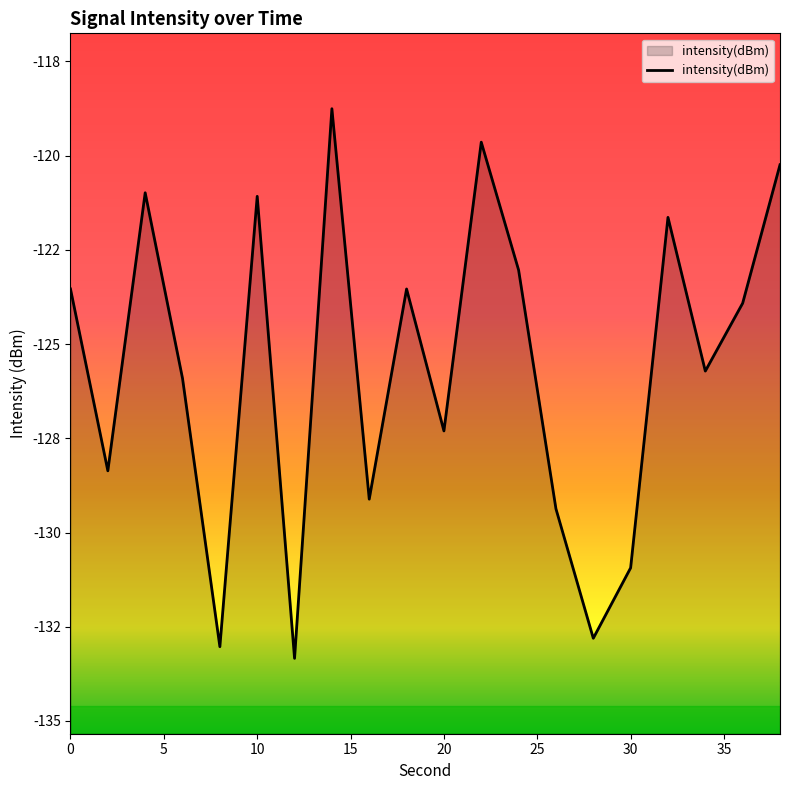

Reading left to right, transcribe all the data shown in this chart.

-123.5	-128.4	-121.0	-125.9	-133.0	-121.1	-133.3	-118.8	-129.1	-123.5	-127.3	-119.6	-123.0	-129.4	-132.8	-130.9	-121.6	-125.7	-123.9	-120.2